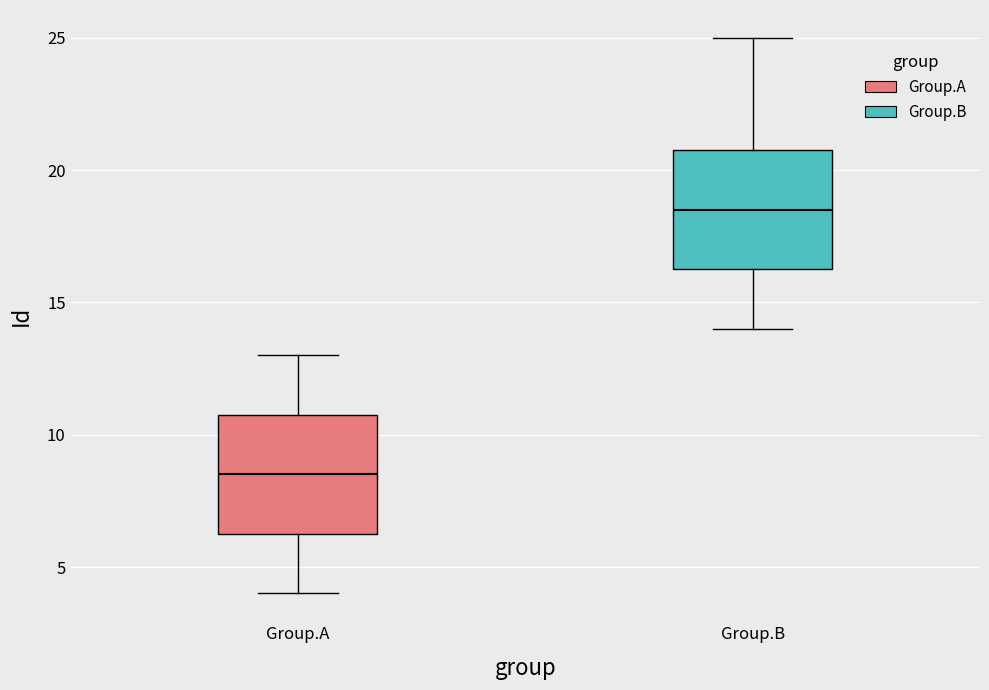

Reading left to right, read every box against the y-axis: the position of its median line, the range the box covers, and the ends of its whiskers. The values are not printed on the chart, so give them approximately, as read against the axis.

Group.A: median 8.5, box 6.5 to 11.0, whiskers 4.0 to 13.0
Group.B: median 18.5, box 16.5 to 21.0, whiskers 14.0 to 25.0